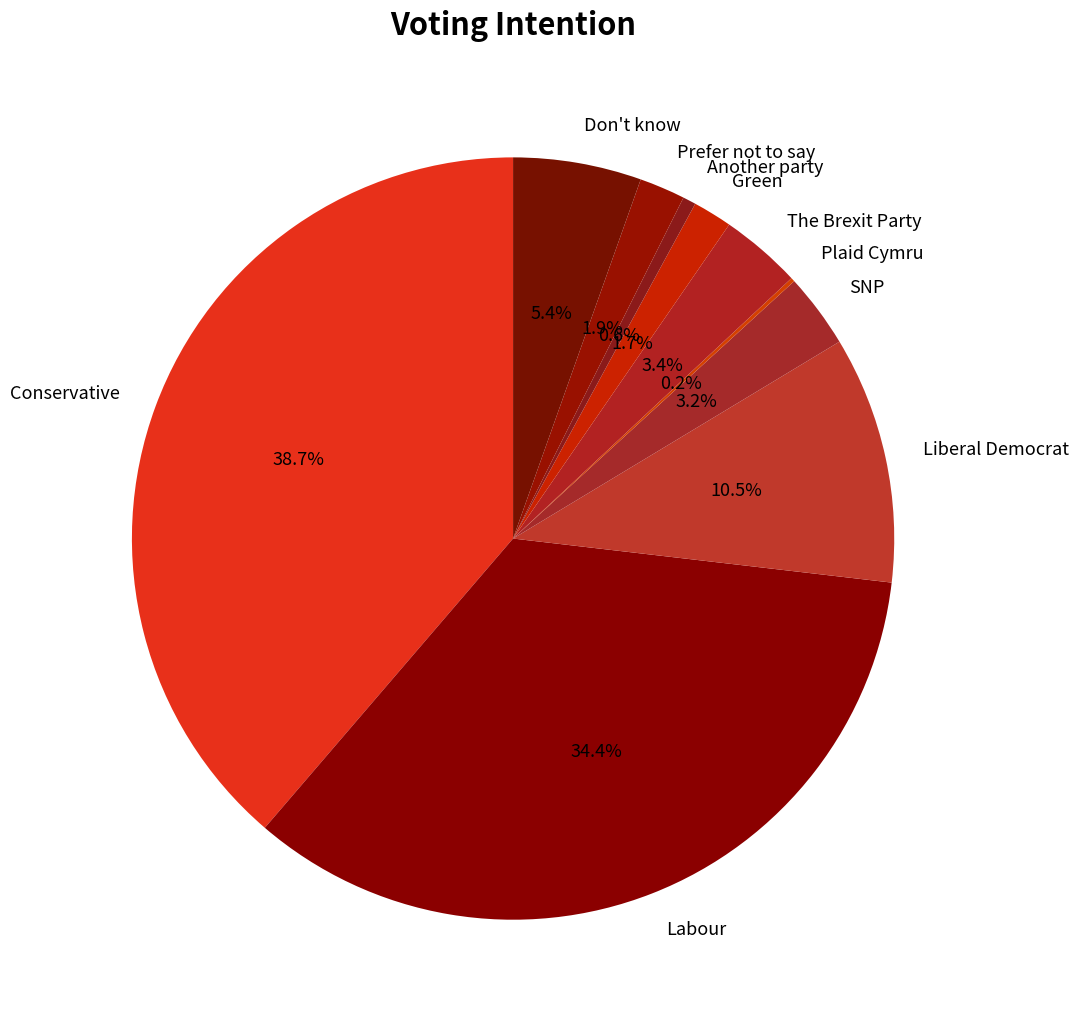

What percentage do Liberal Democrat and Don't know together represent?

15.9%